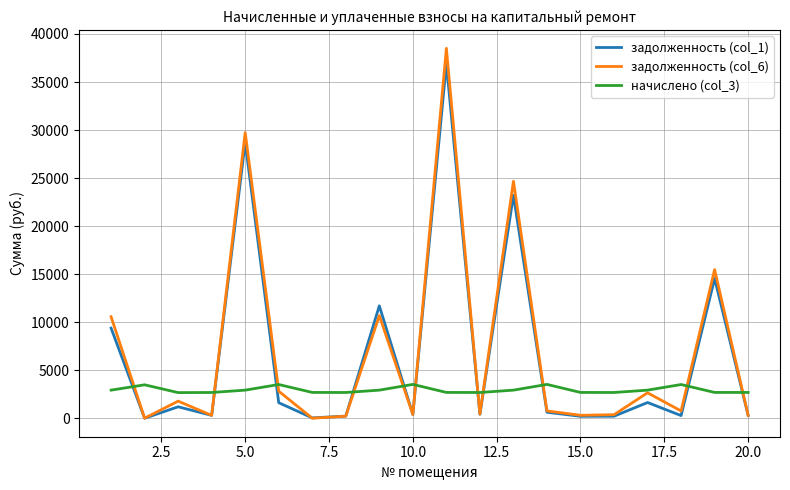

Which series has the widest spread of values?

задолженность (col_6)